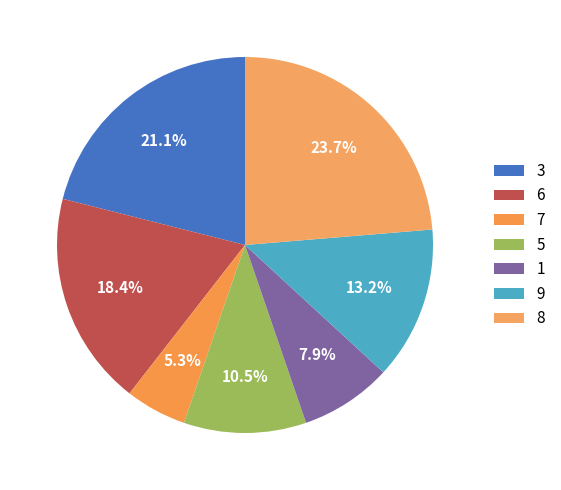

Which slice is the largest?

8